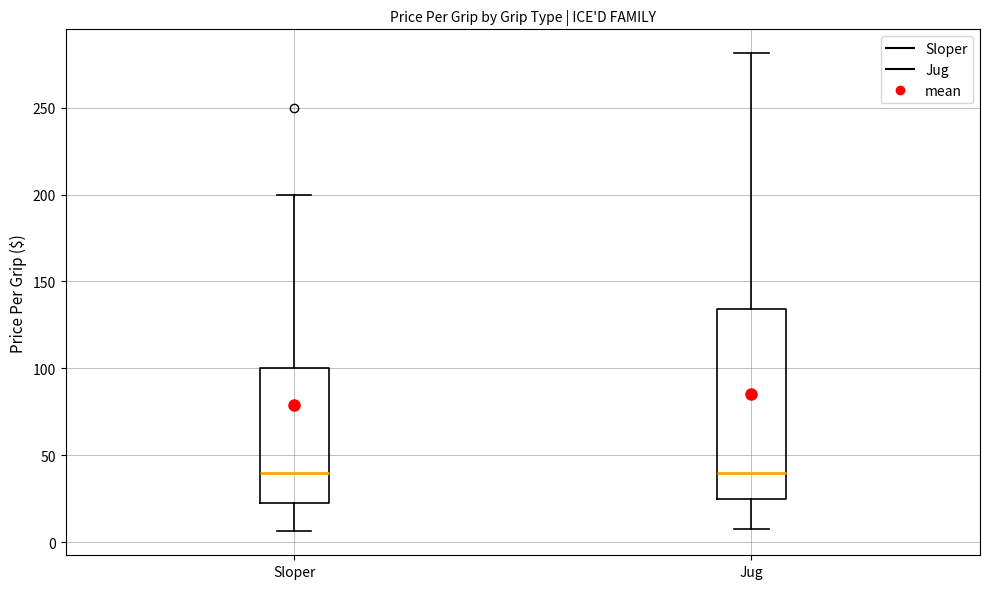

Reading left to right, transcribe this box plot: for each box, give where its median line is, the range the box spans, and where its two whiskers end, as read against the y-axis. The values are not printed on the chart, so give them approximately, as read against the axis.

Sloper: median 40, box 25 to 100, whiskers 5 to 200
Jug: median 40, box 25 to 135, whiskers 10 to 280